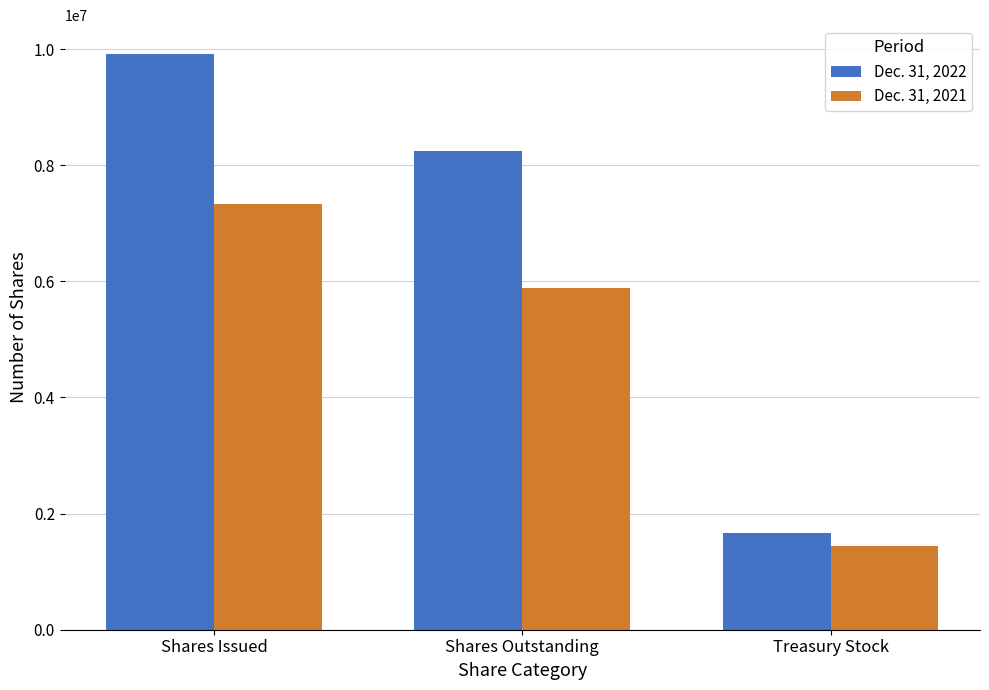

What is the spread (max minus min) of values at Shares Outstanding?

2356498